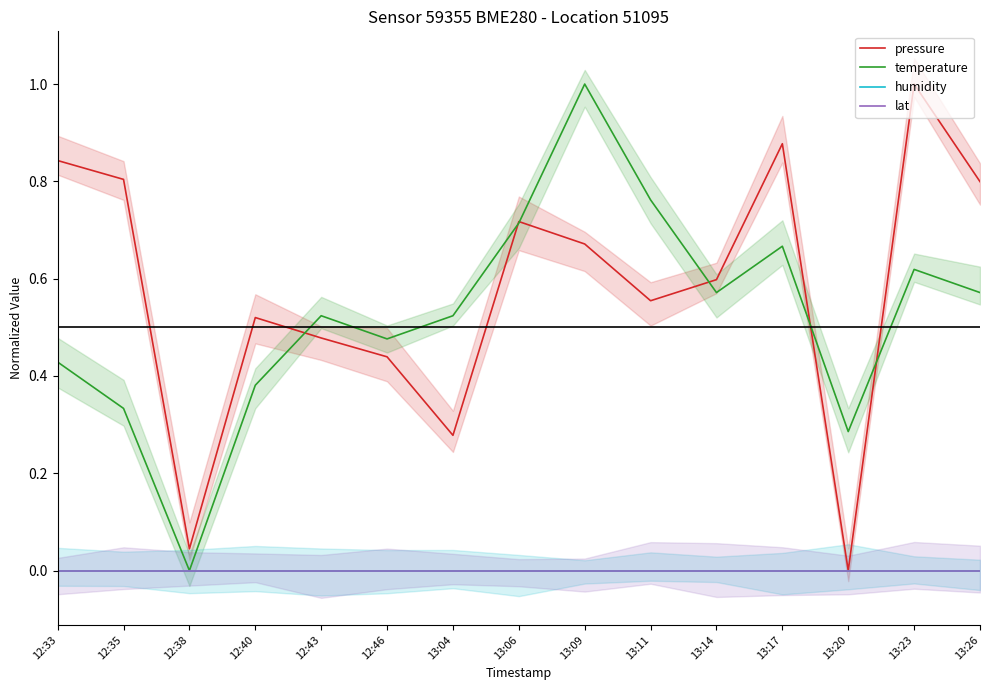

What is the total value across all series at 13:23?

1.6